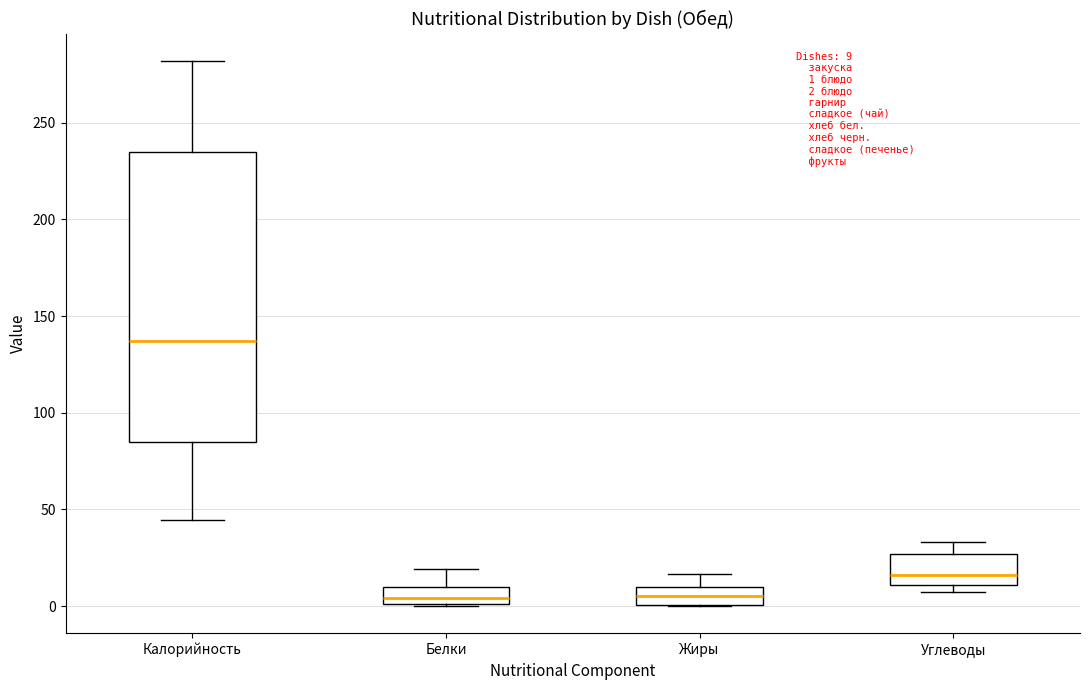

Comparing the boxes themselves (not the whiskers), which one is the tallest?

Калорийность